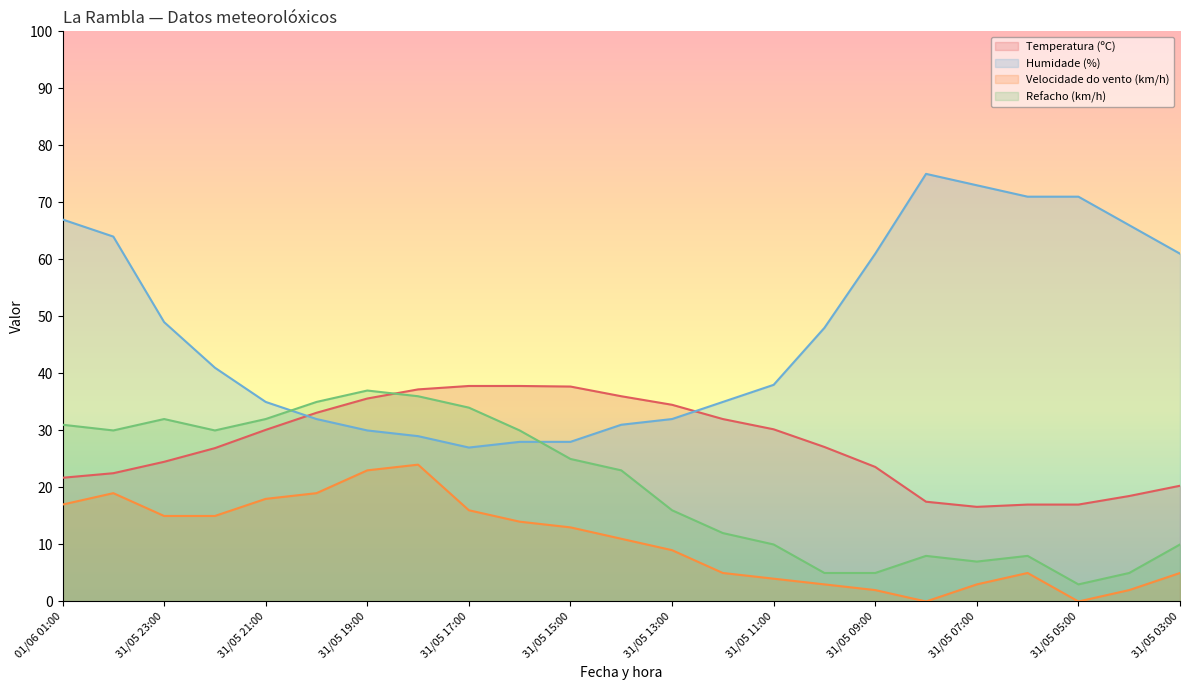

Rank the series by their average value, from lowest to highest.

Velocidade do vento (km/h), Refacho (km/h), Temperatura (ºC), Humidade (%)